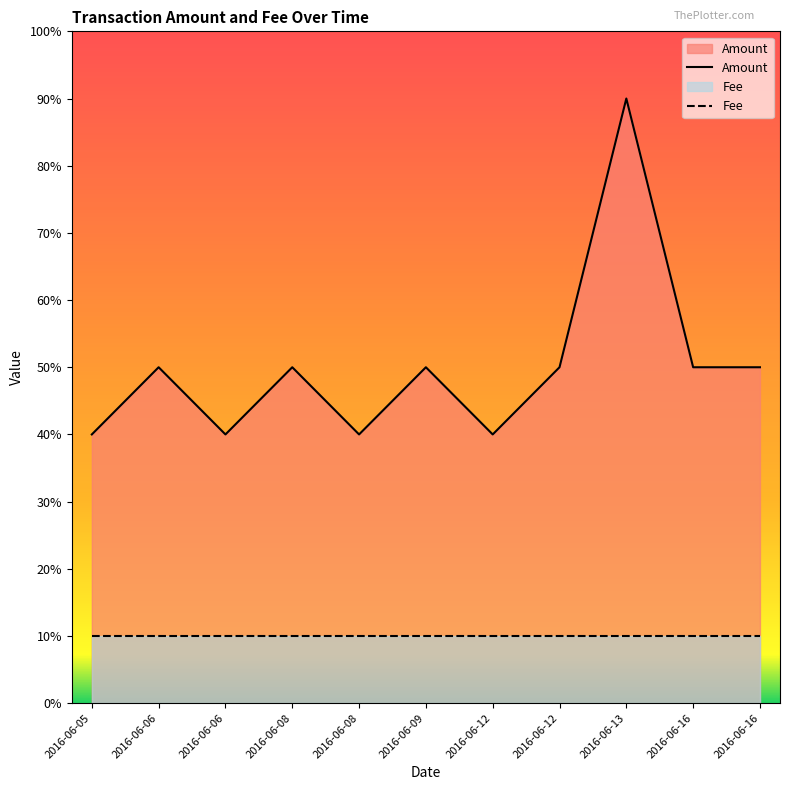

At which label does the data first exceed 5?

2016-06-13